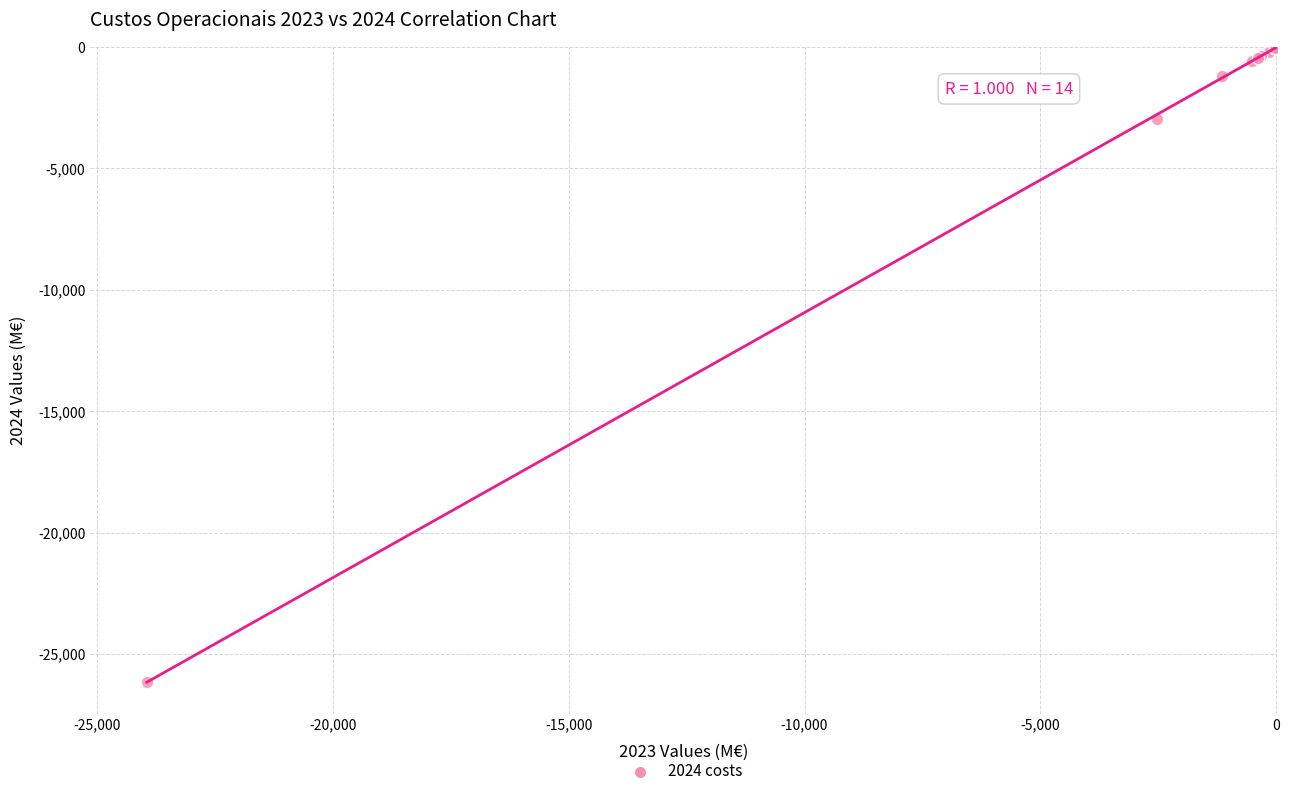

What Y value in the scatter plot is closest to -13066?

-2948